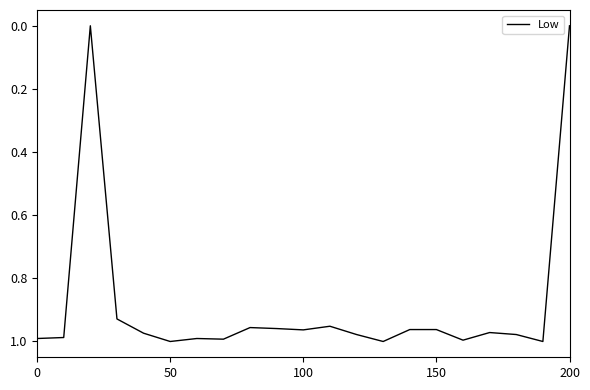

Does the chart have visible grid lines?

No